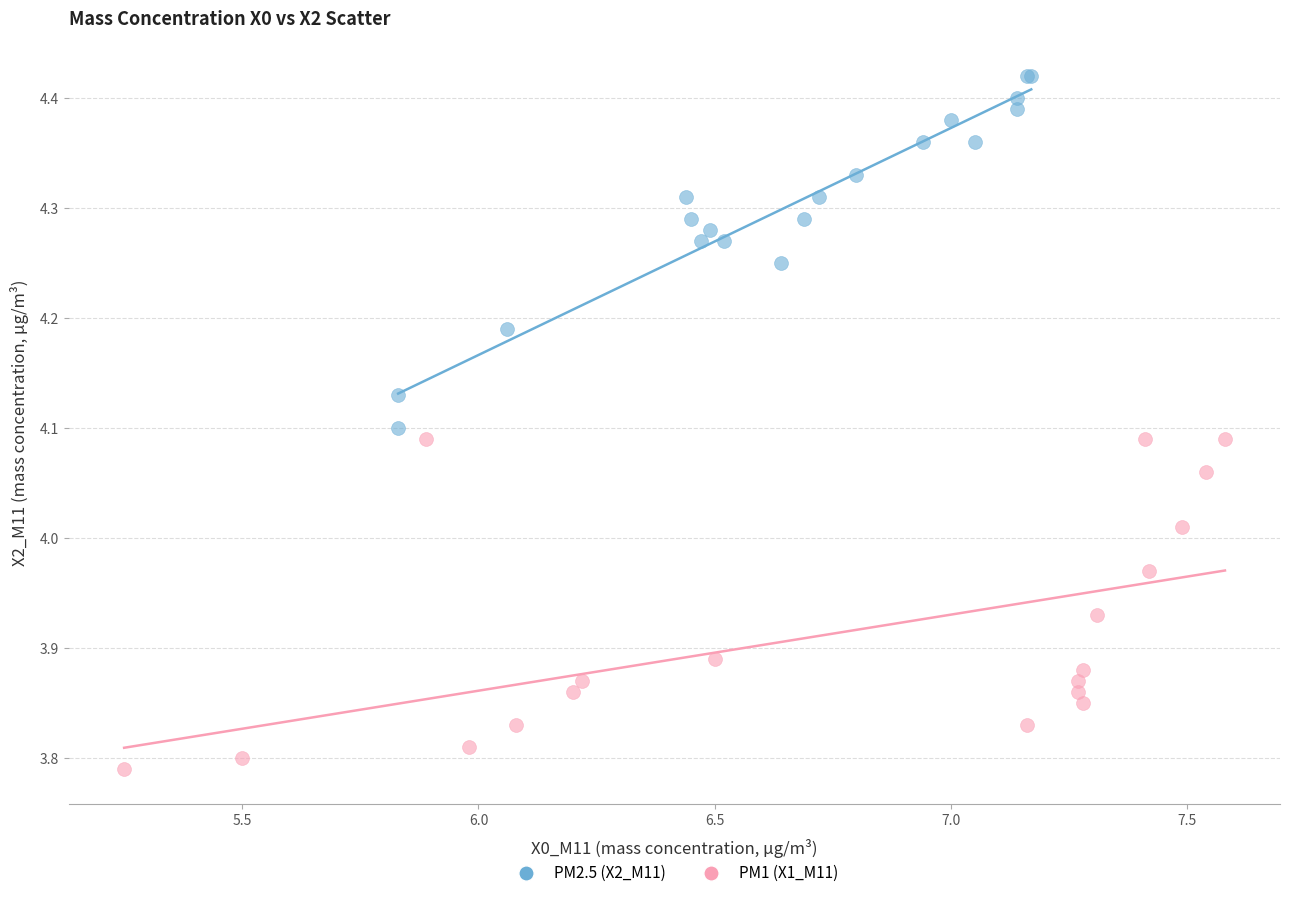

Which series reaches the minimum Y coordinate?

PM1 (X1_M11)